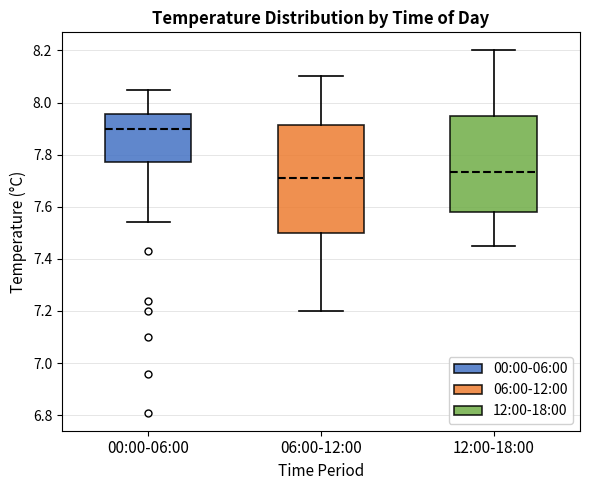

Reading left to right, read every box against the y-axis: the position of its median line, the range the box covers, and the ends of its whiskers. The values are not printed on the chart, so give them approximately, as read against the axis.

00:00-06:00: median 7.90, box 7.78 to 7.96, whiskers 7.54 to 8.06
06:00-12:00: median 7.72, box 7.50 to 7.92, whiskers 7.20 to 8.10
12:00-18:00: median 7.74, box 7.58 to 7.96, whiskers 7.46 to 8.20